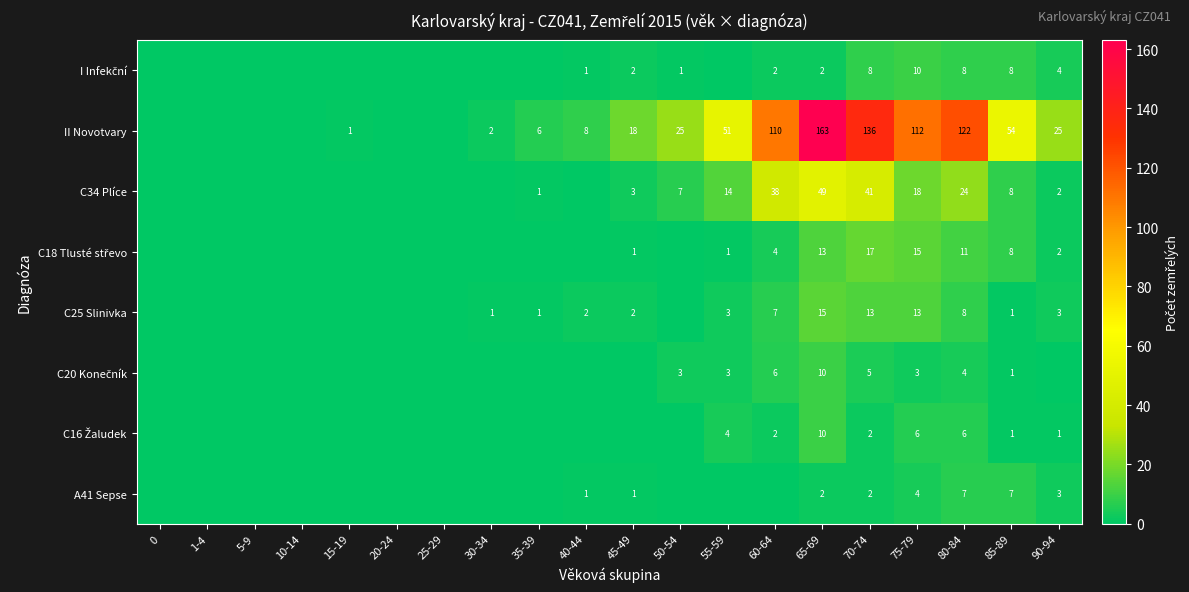

What is the spread (max minus min) of values at 75-79?

109